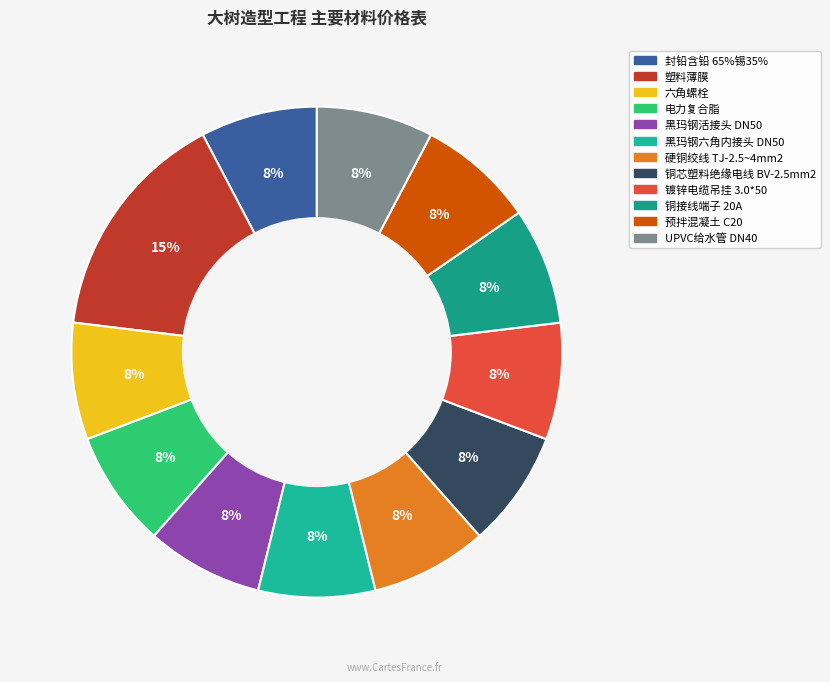

Count the number of slices in the pie.

12